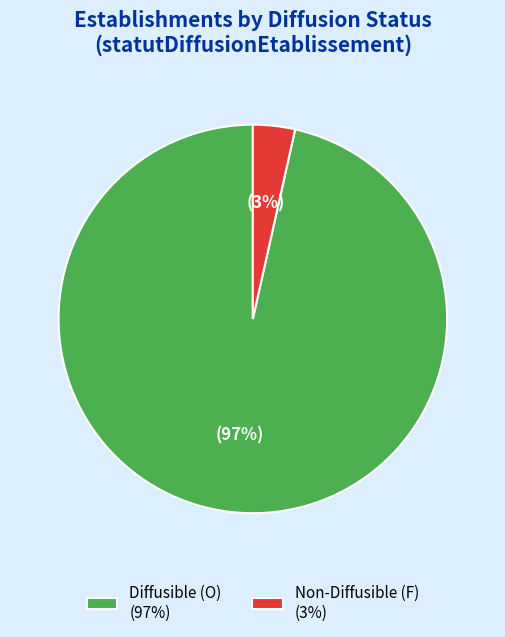

To the nearest percent, what is the combined percentage of Diffusible (O) (97%) and Non-Diffusible (F) (3%)?

100%